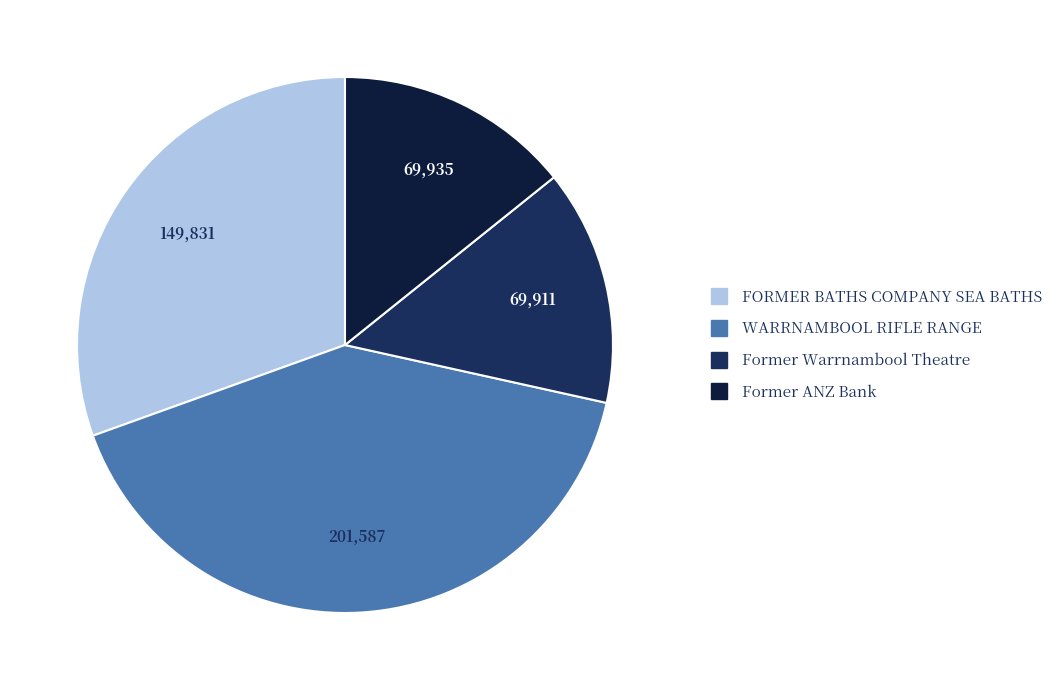

Is it true that Former Warrnambool Theatre is 21% of the pie?

False